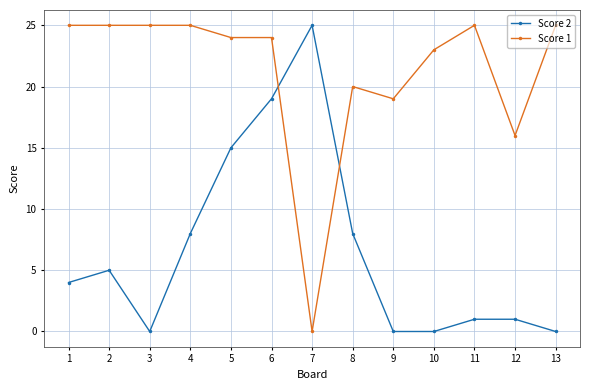

True or false: Score 2 has more than 0 points higher than both neighbors.

True